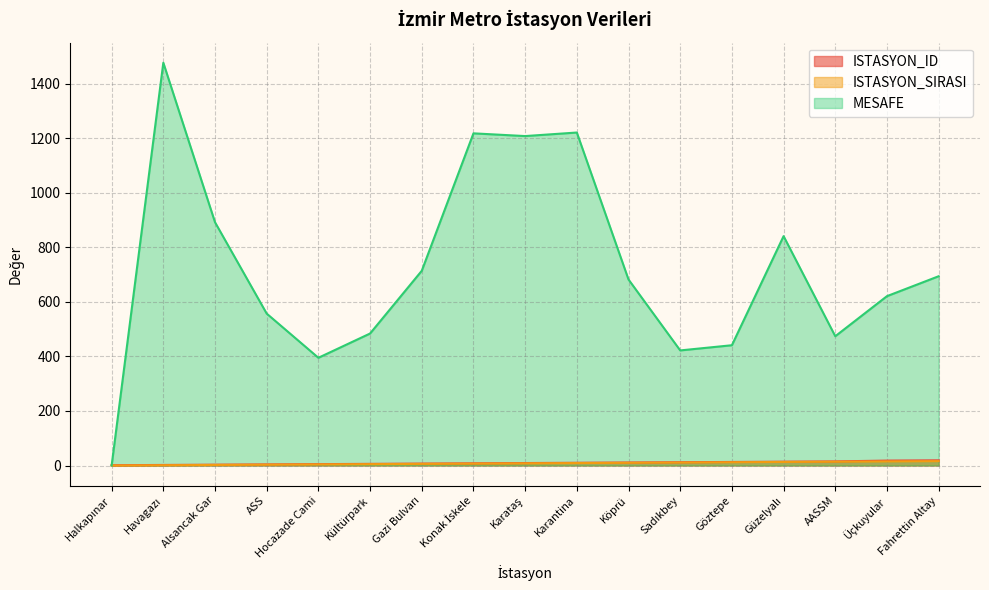

What is the difference between the highest and lowest values at Konak İskele?

1211